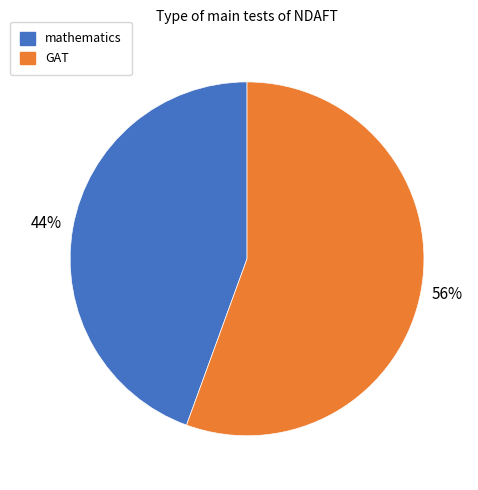

Combined, do GAT and mathematics account for over 50%?

Yes